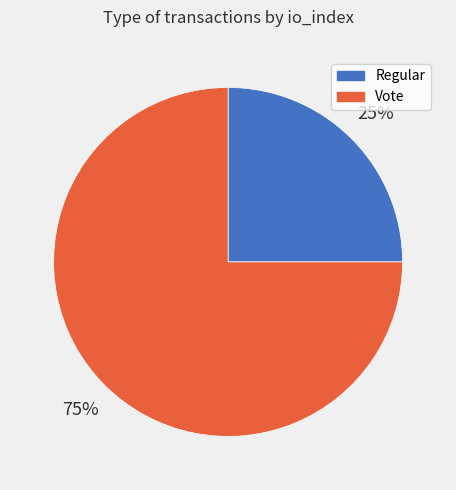

Combined, do Regular and Vote account for over 50%?

Yes